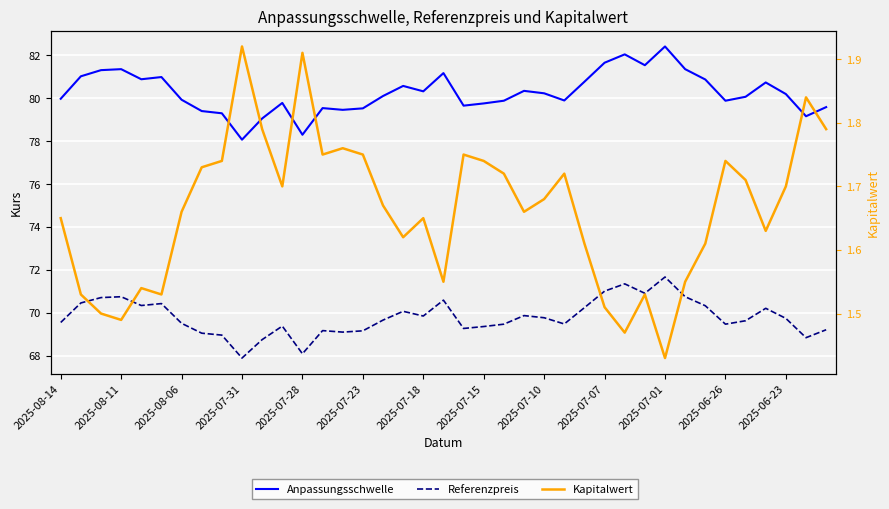

Is this an area chart (filled region under the line)?

No